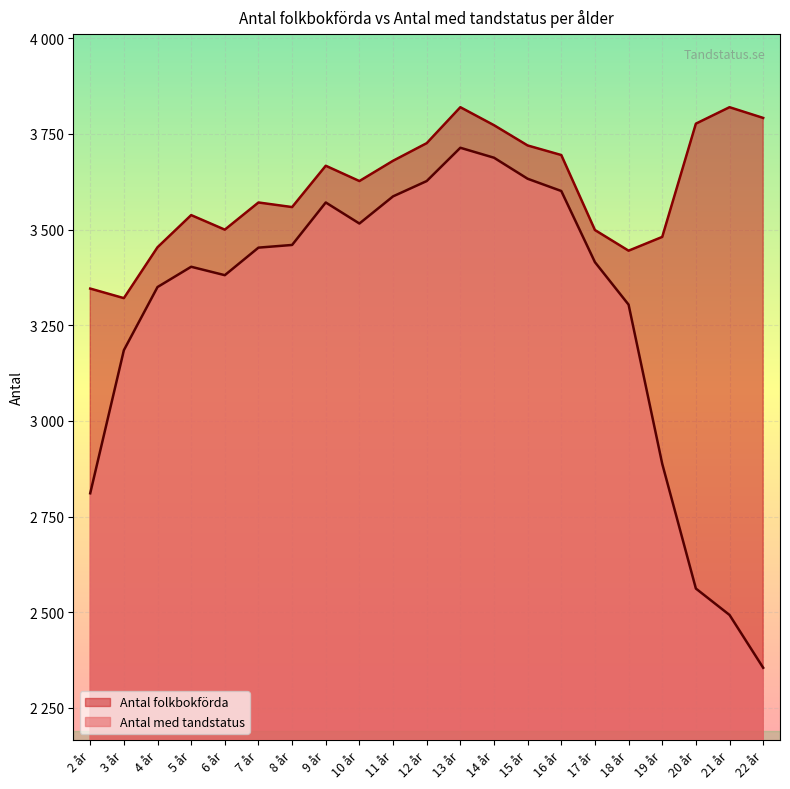

How many data points in Antal folkbokförda are above 3627?

10